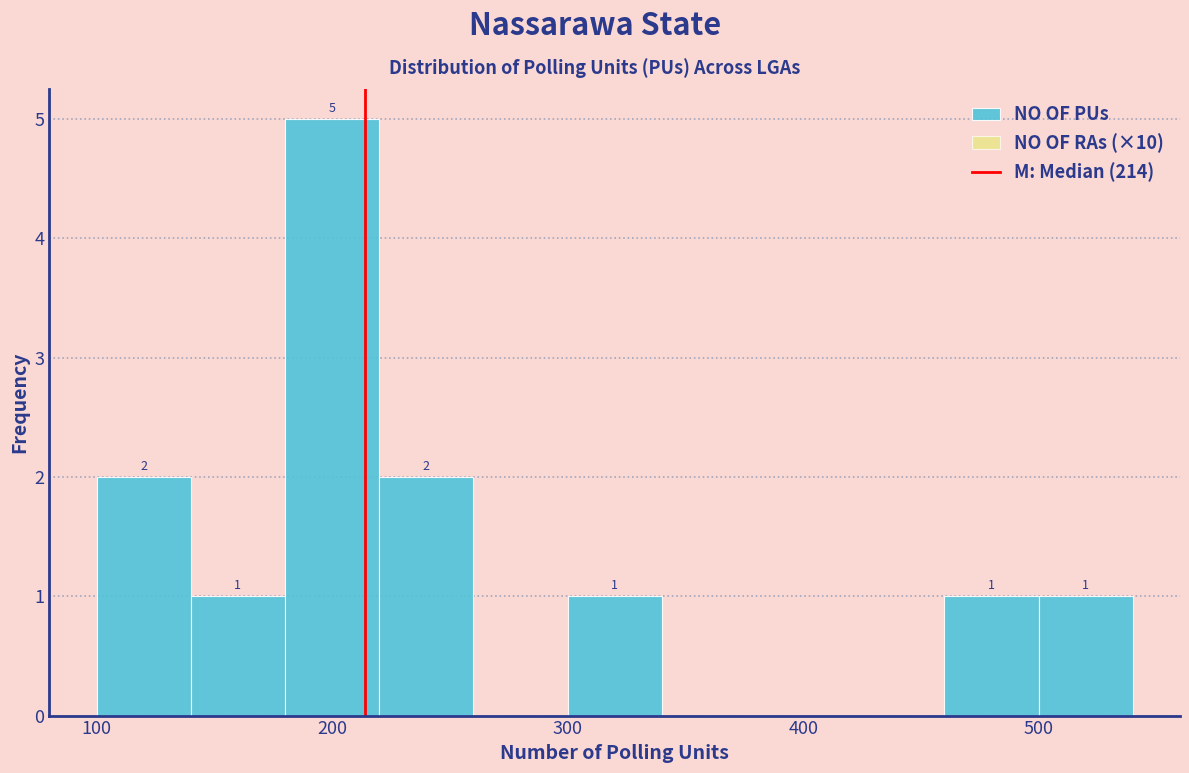

Over which range of the x-axis is the bar tallest?

180 to 220